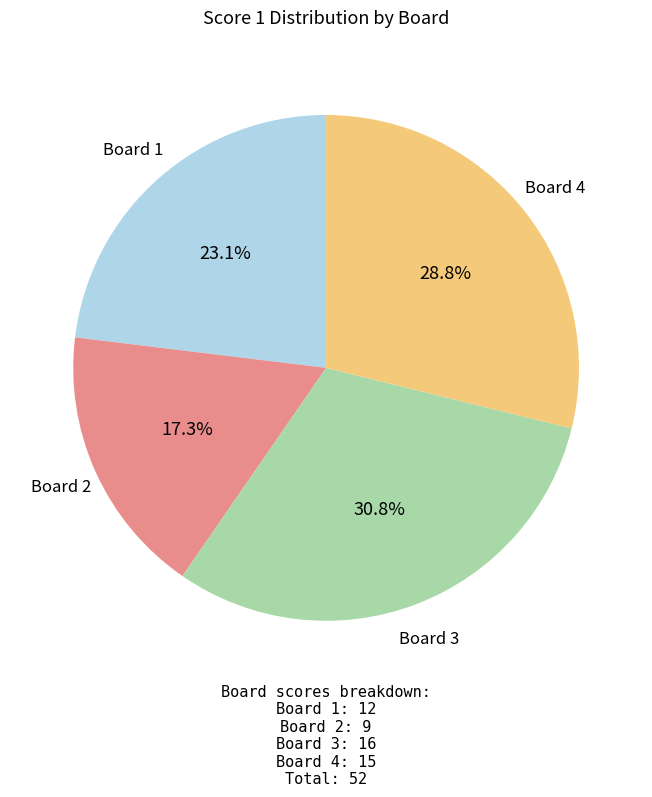

Count the number of slices in the pie.

4